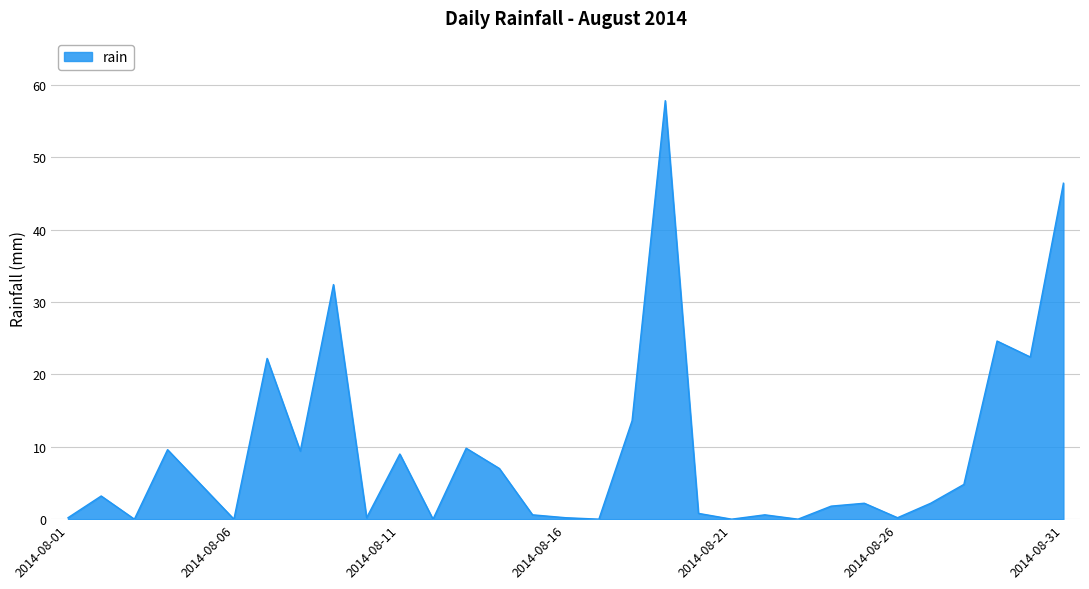

What is the maximum value shown in the chart?

57.8